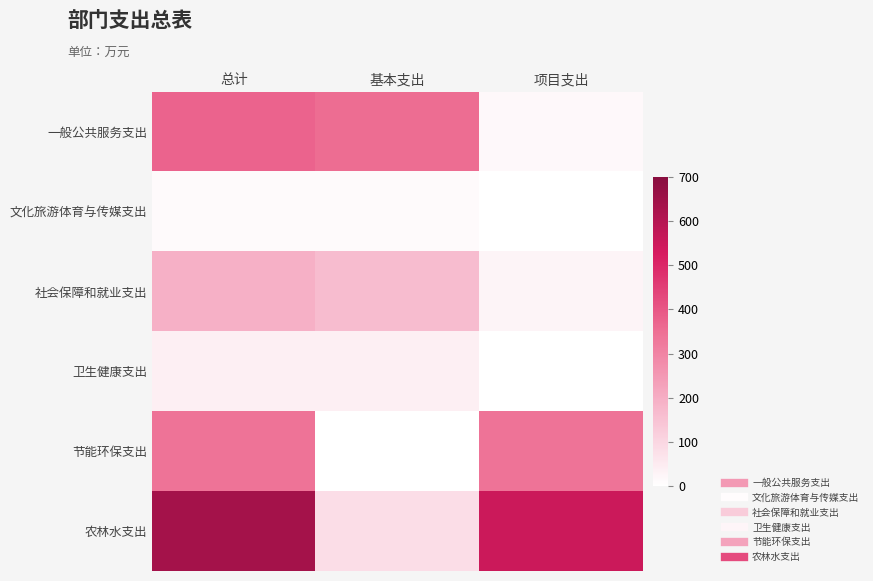

Which series has the largest range (max minus min)?

农林水支出